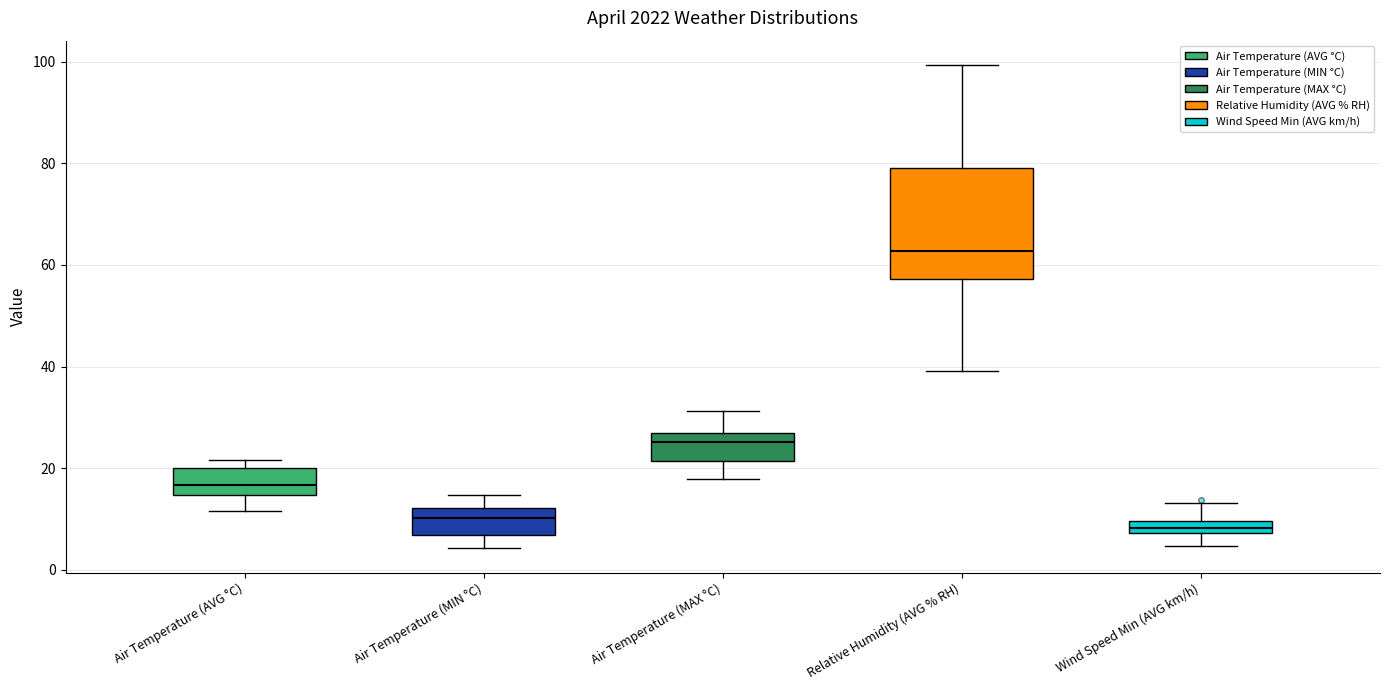

Where does the lower whisker of the box for Wind Speed Min (AVG km/h) end on the y-axis? The values are not printed on the chart, so give them approximately, as read against the axis.

4